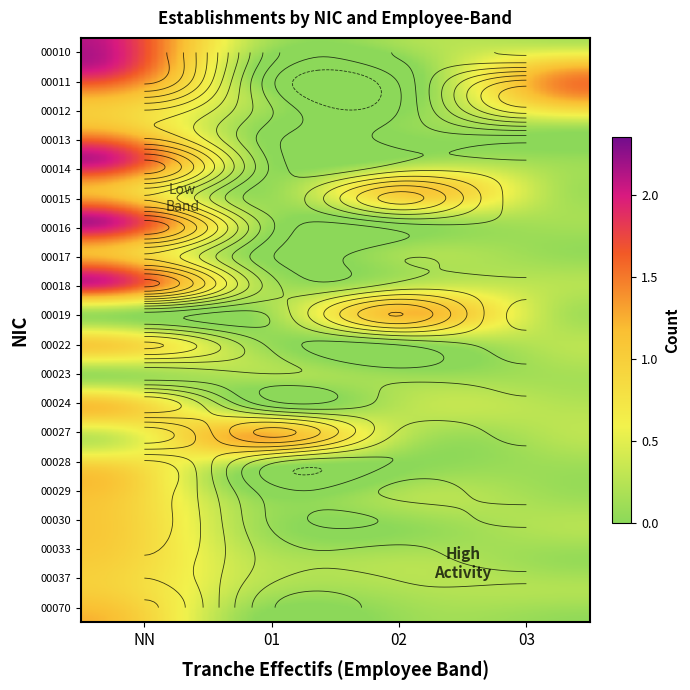

What is the difference between the maximum and minimum values in the 00012 series?

1